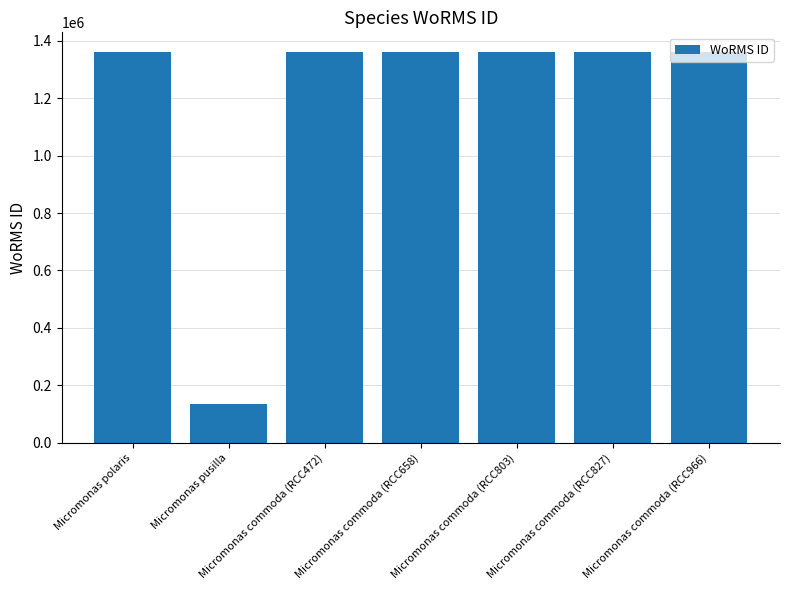

What is the difference between the second highest and minimum values?

1226610